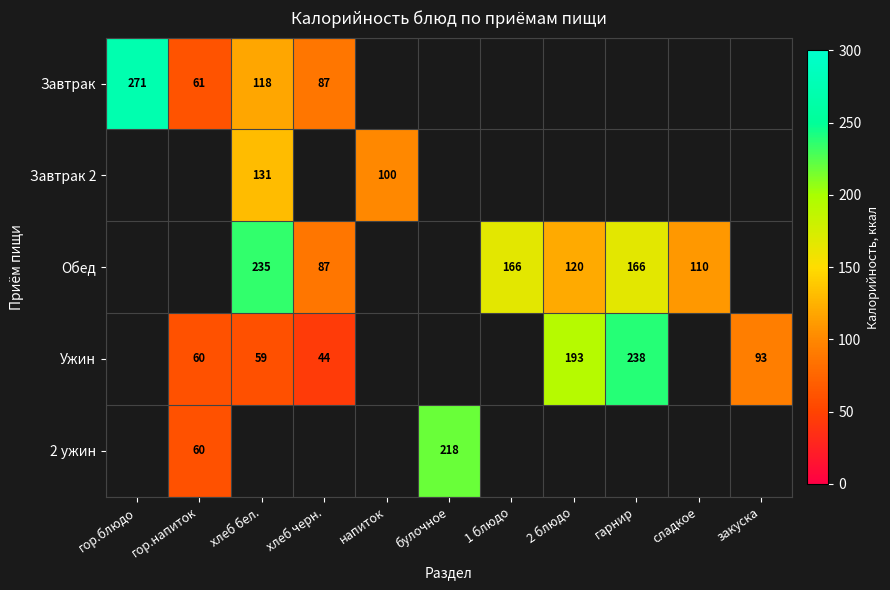

The value of Ужин at закуска is 93. True or false?

True